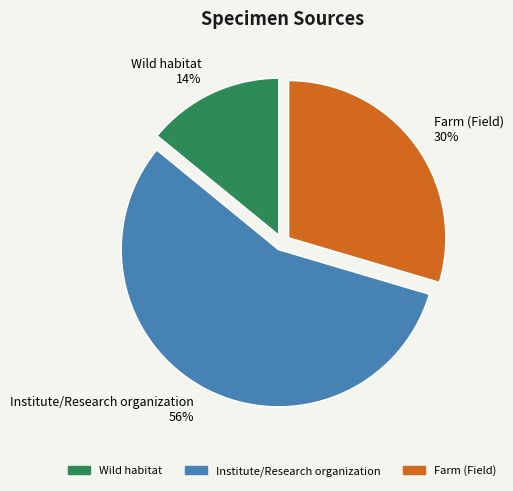

Which category has the smallest portion of the pie?

Wild habitat